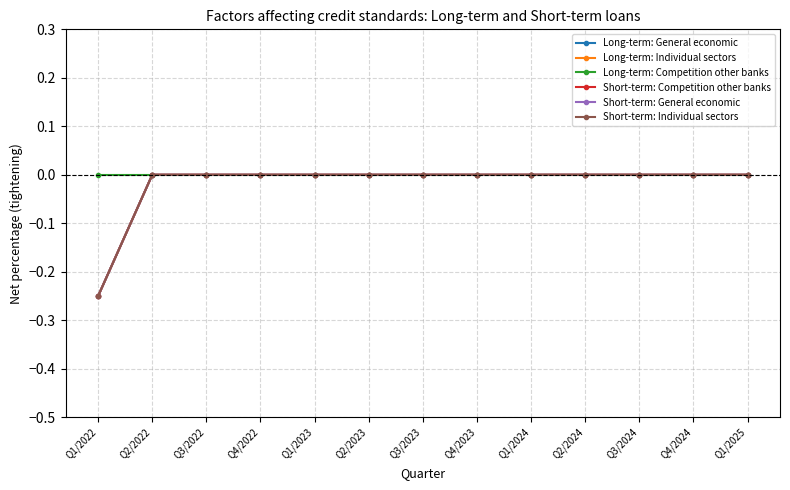

What is the label of the 4th point from the right?

Q2/2024